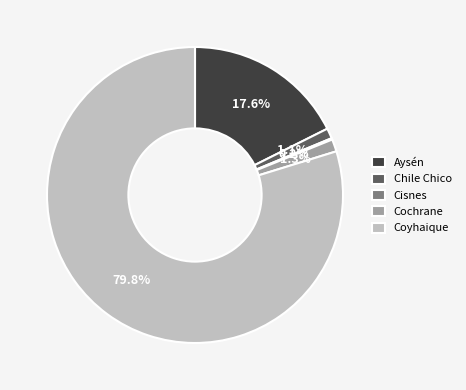

Which category has the biggest portion of the pie?

Coyhaique